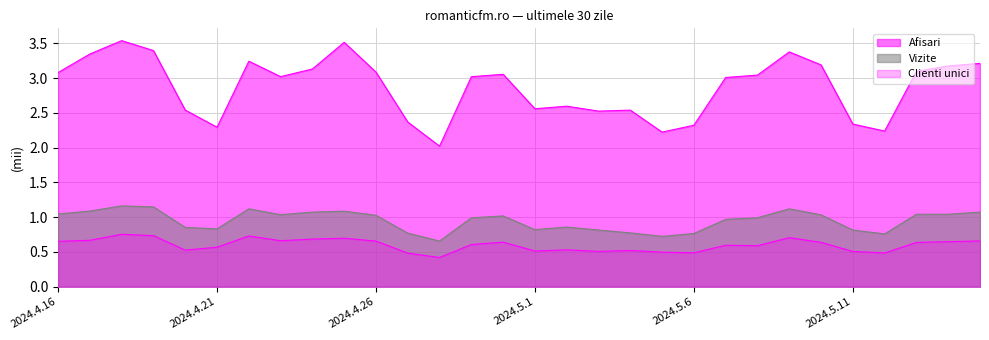

List the series in order of their peak value, highest first.

Afisari, Vizite, Clienti unici